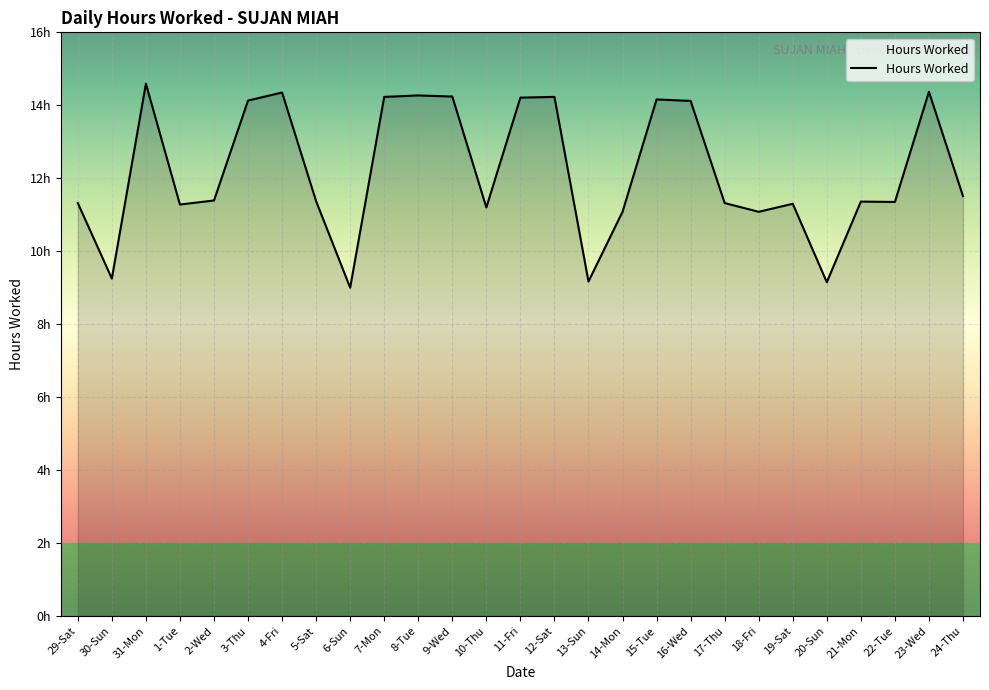

Is this an area chart (filled region under the line)?

Yes